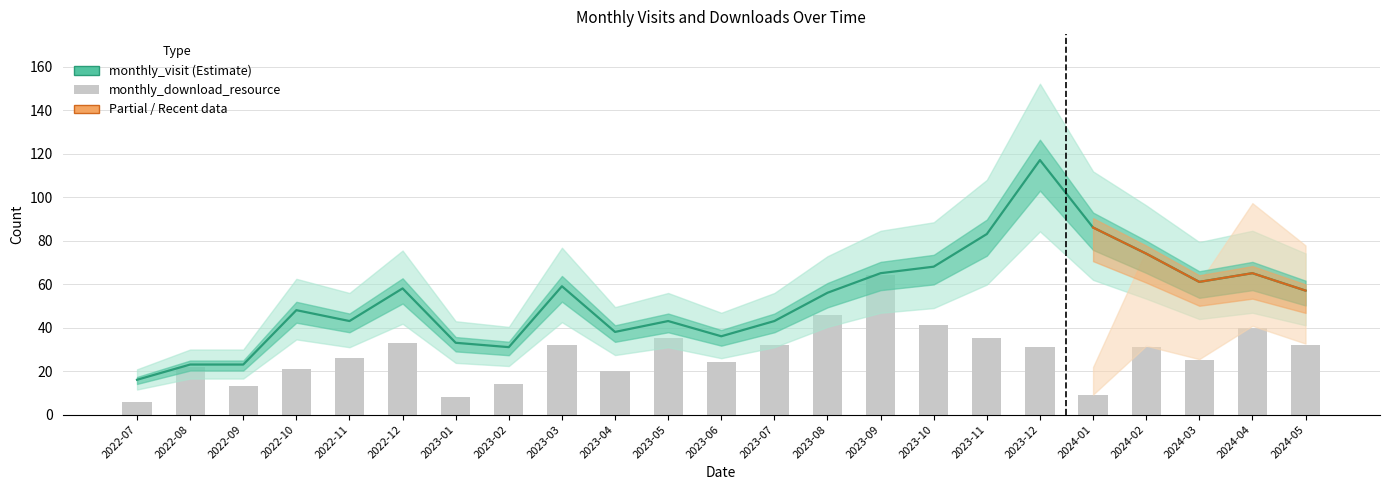

Which category has the highest value in the monthly_visit series?

2023-12